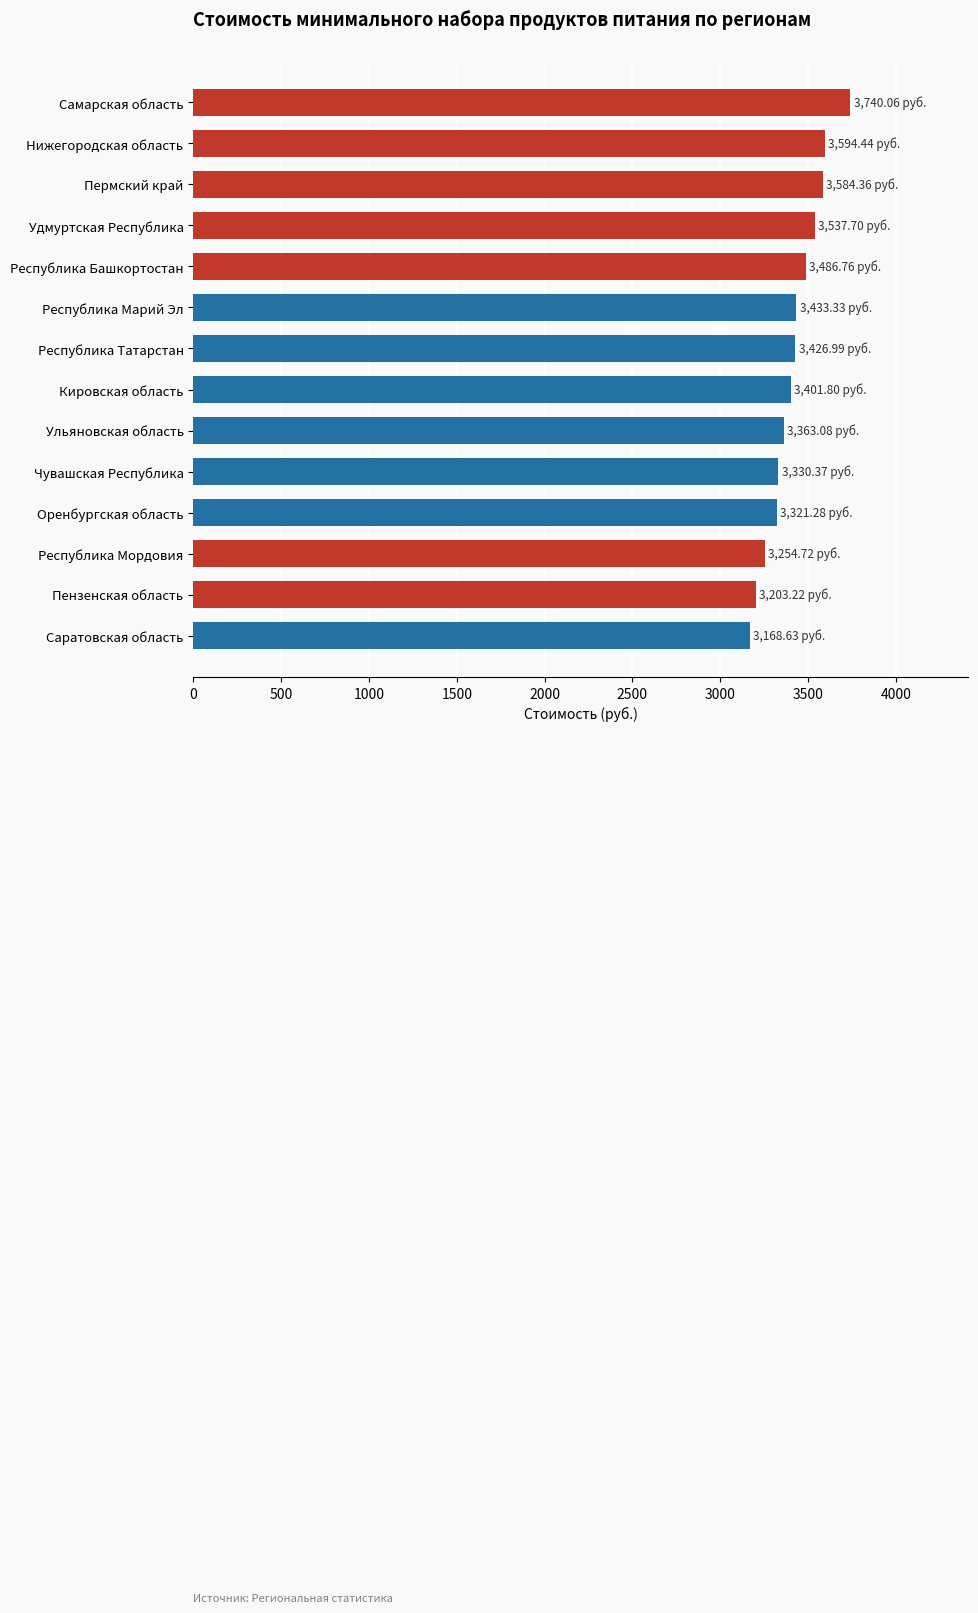

What is the label of the 7th bar from the top?

Республика Татарстан